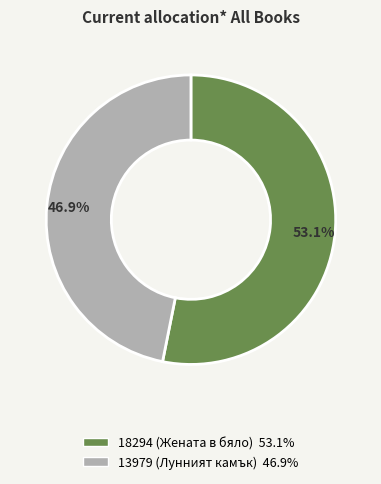

Does 13979 (Лунният камък) account for over 50% of the chart?

No